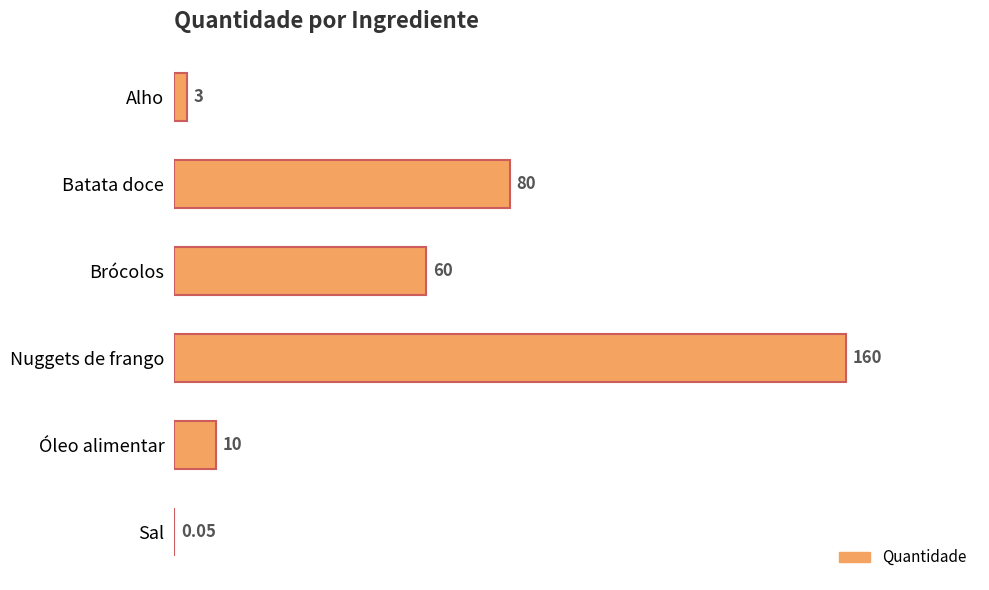

How many series are shown in this chart?

1